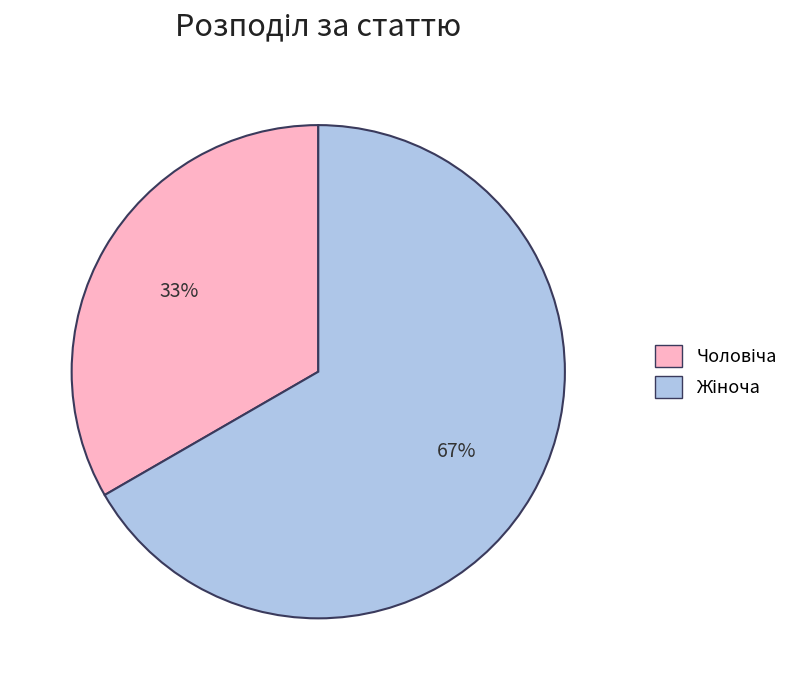

To the nearest percent, what is the average slice percentage?

50%